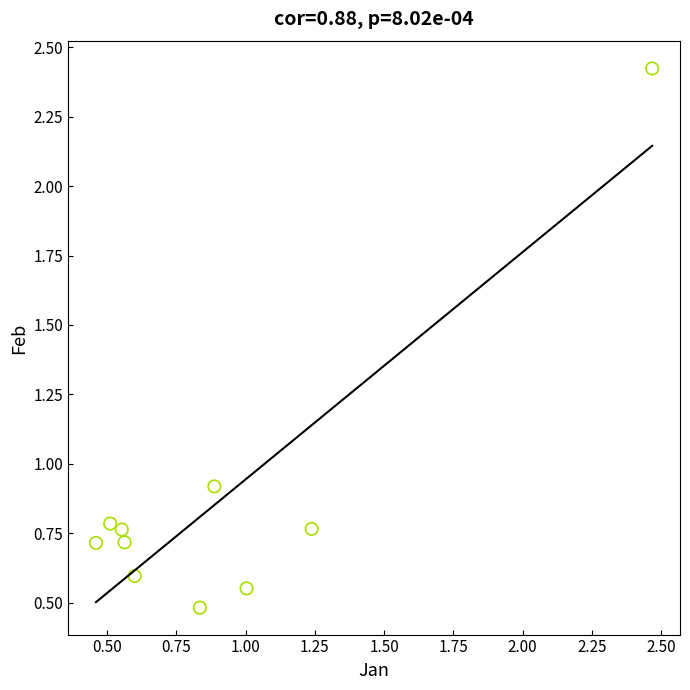

What is the average X value?

0.9